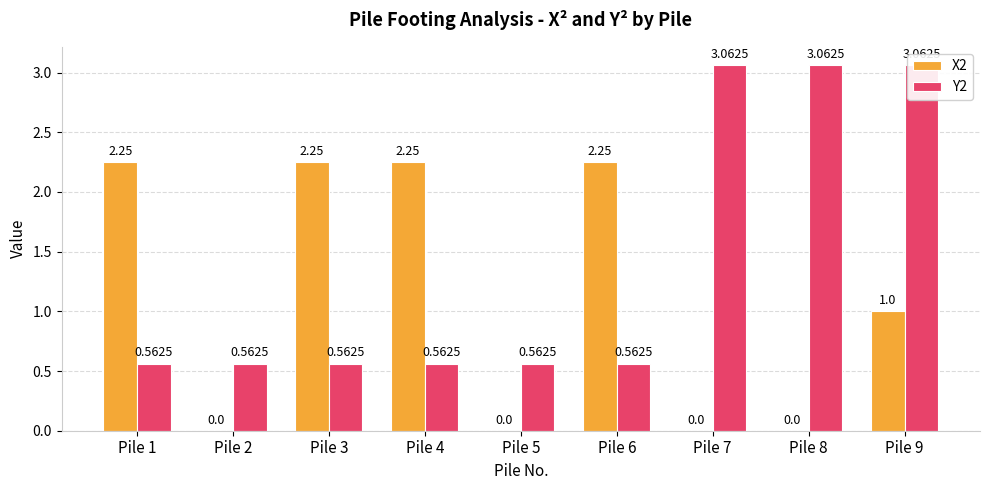

Are the bars grouped side by side (vs. stacked)?

Yes